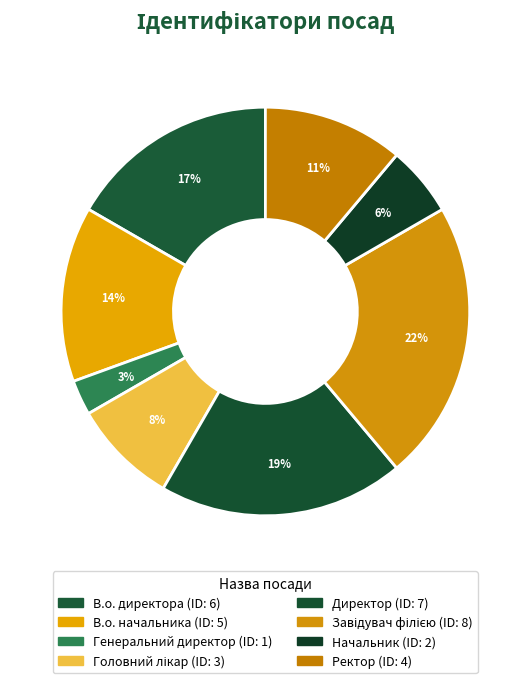

Count the number of slices in the pie.

8